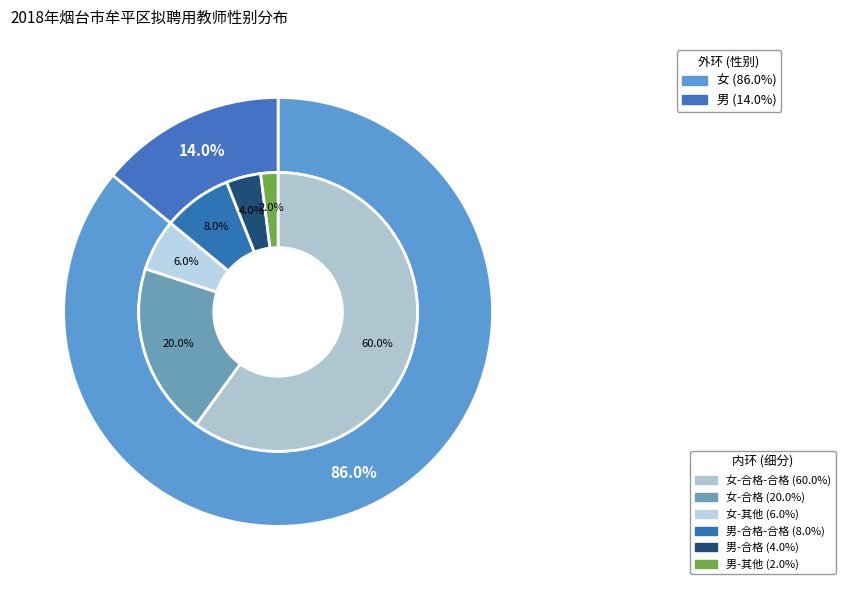

Is it true that 女 is 86% of the pie?

True